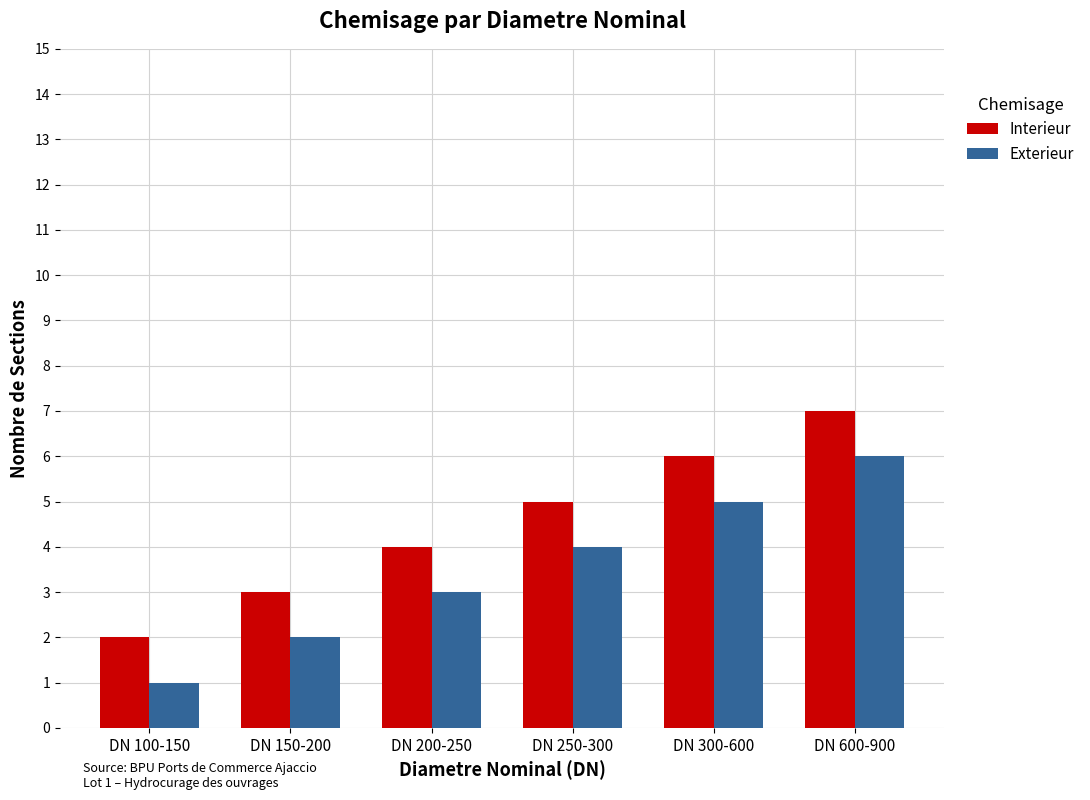

Read the Exterieur value at DN 200-250.

3